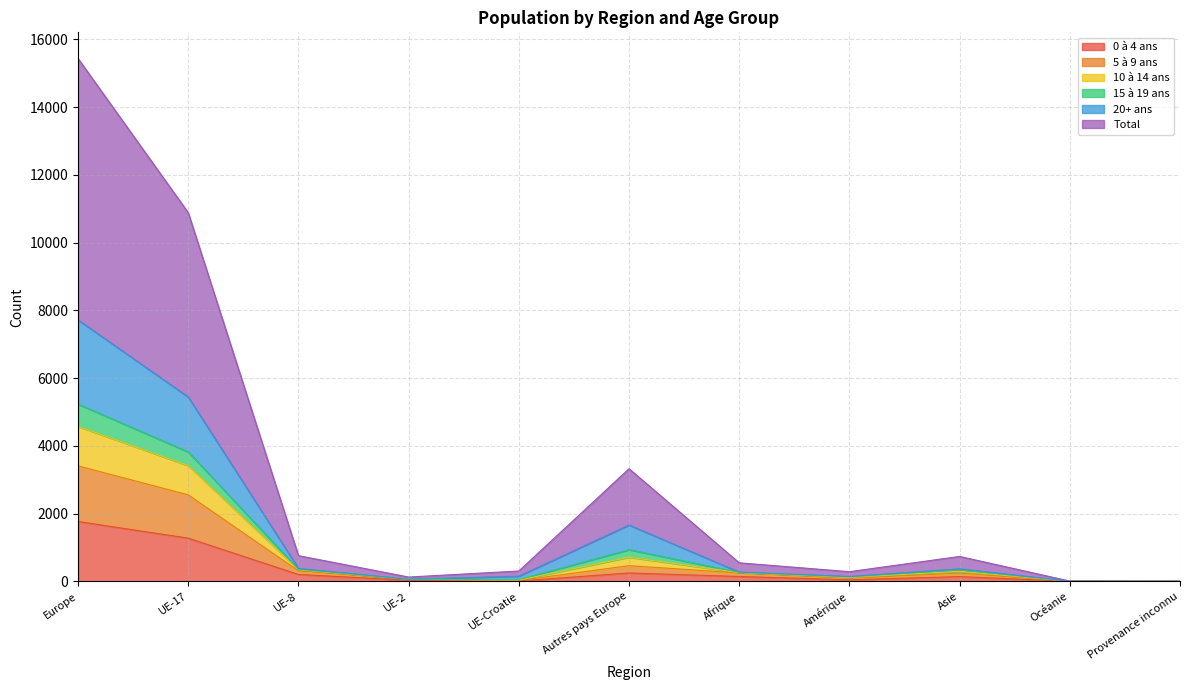

The value of Total at UE-Croatie is 59. True or false?

False